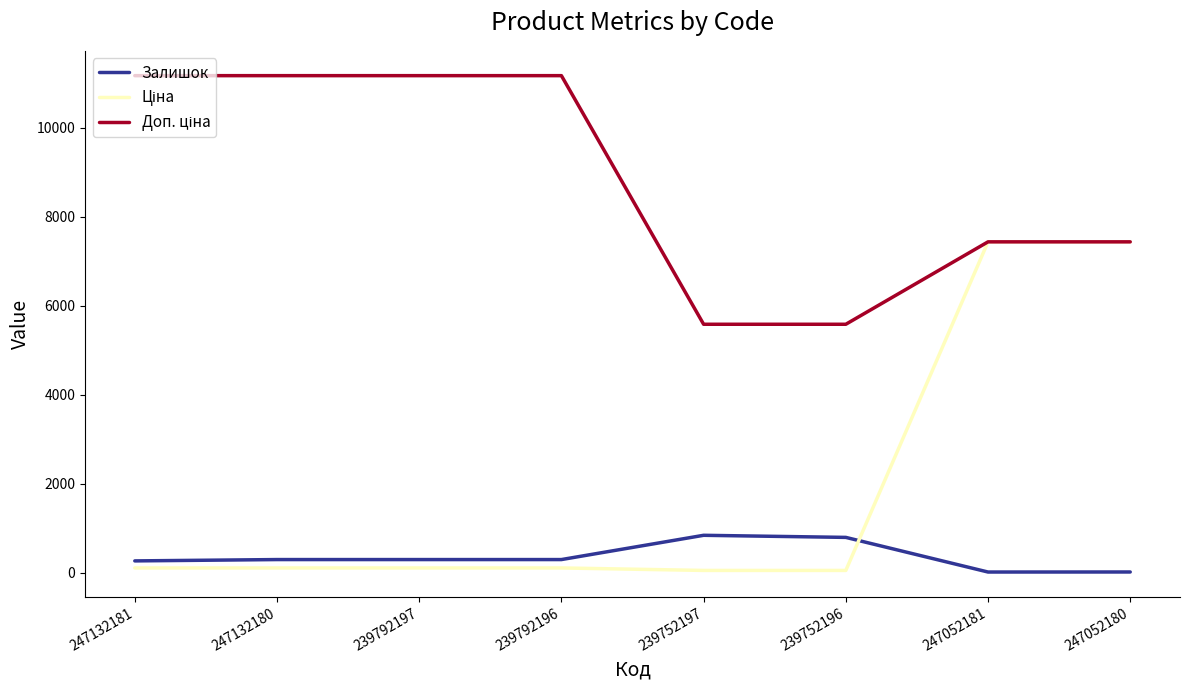

The value of Залишок at 239792196 is 300.0. True or false?

True